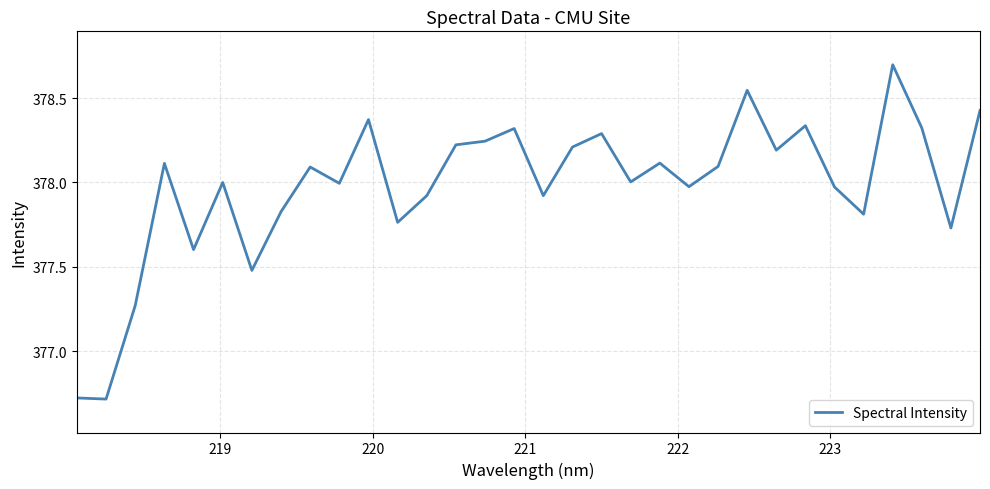

How many interior local peaks (higher than both neighbors) does the data have?

10